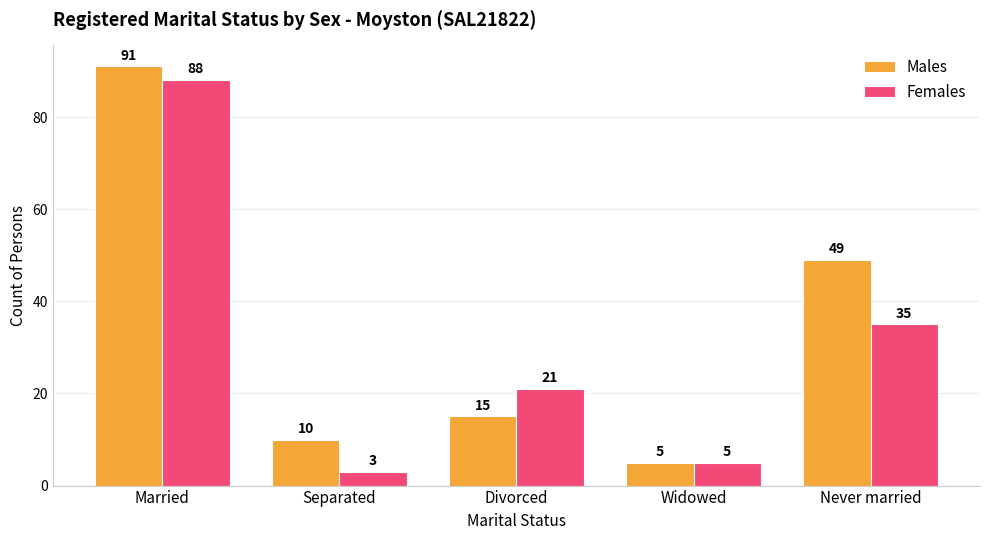

At which category is the sum across all series the highest?

Married